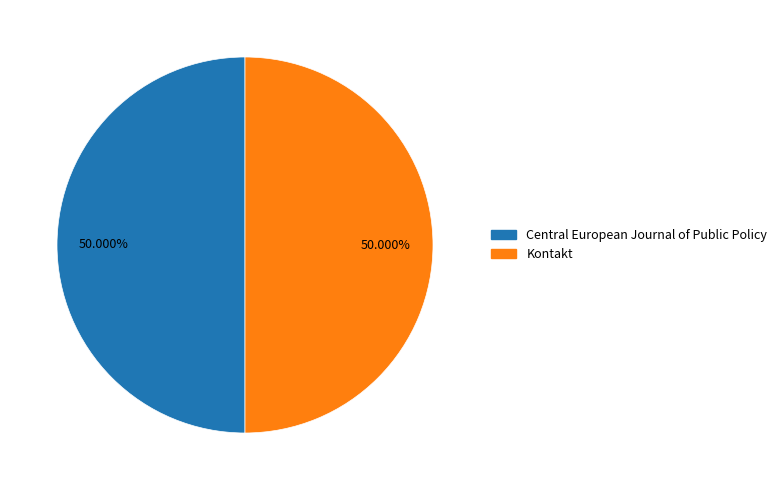

Combined, do Central European Journal of Public Policy and Kontakt account for over 50%?

Yes